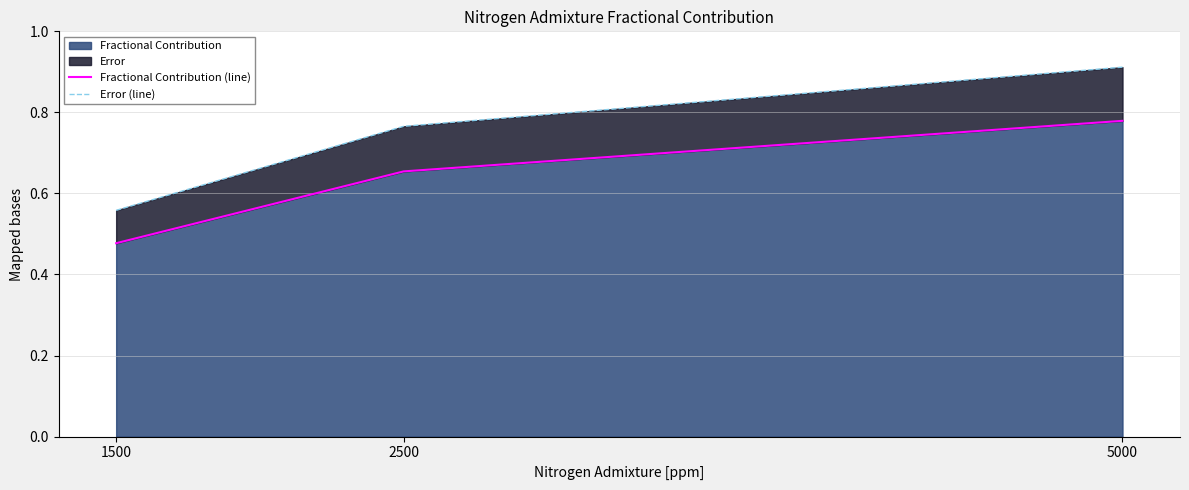

What is the difference between the maximum and minimum values in the Fractional Contribution (line) series?

0.3